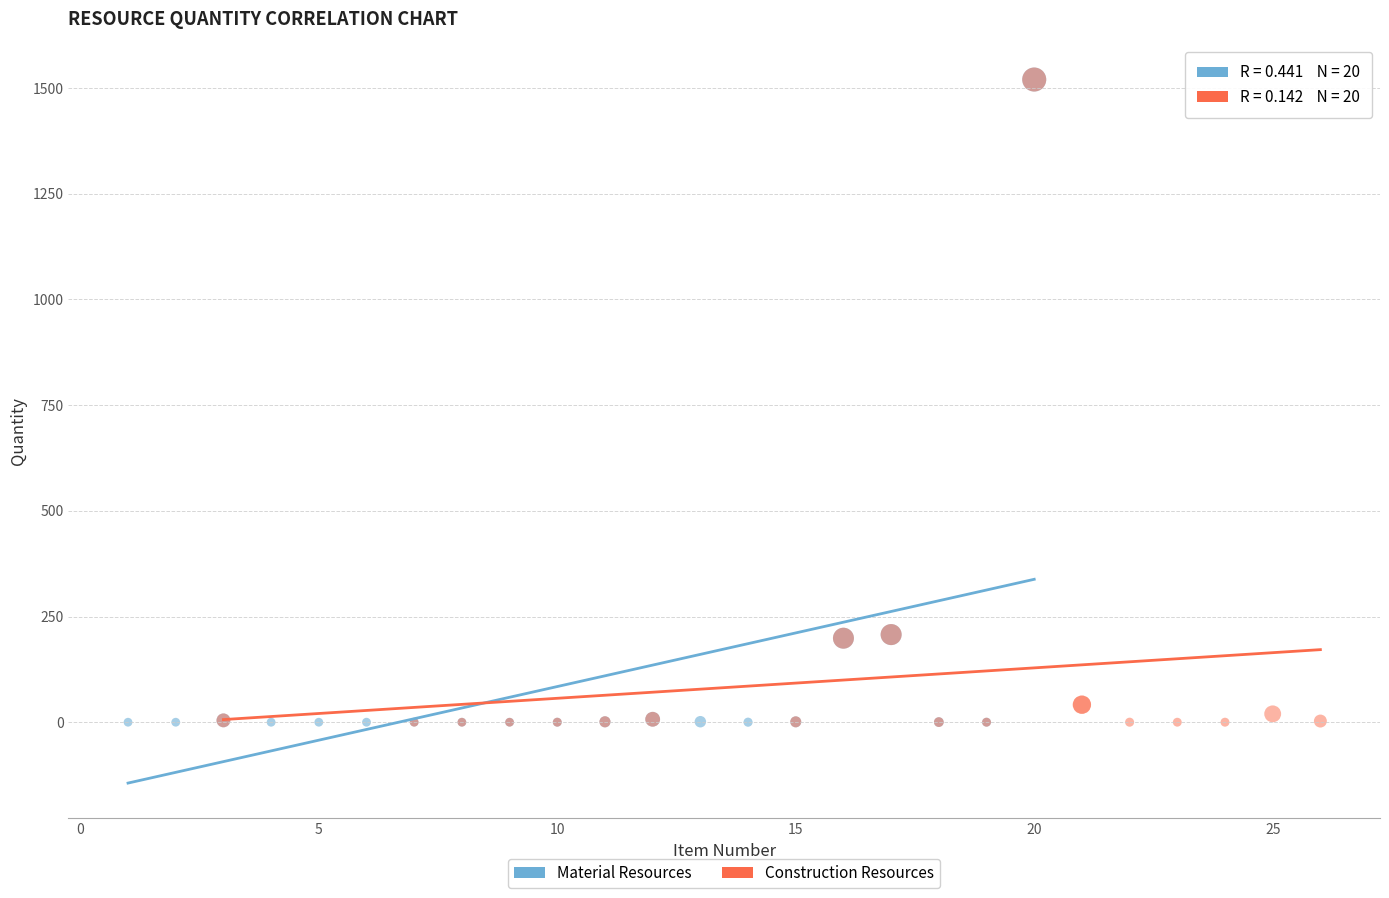

What are all the series names shown in the legend?

Material Resources, Construction Resources